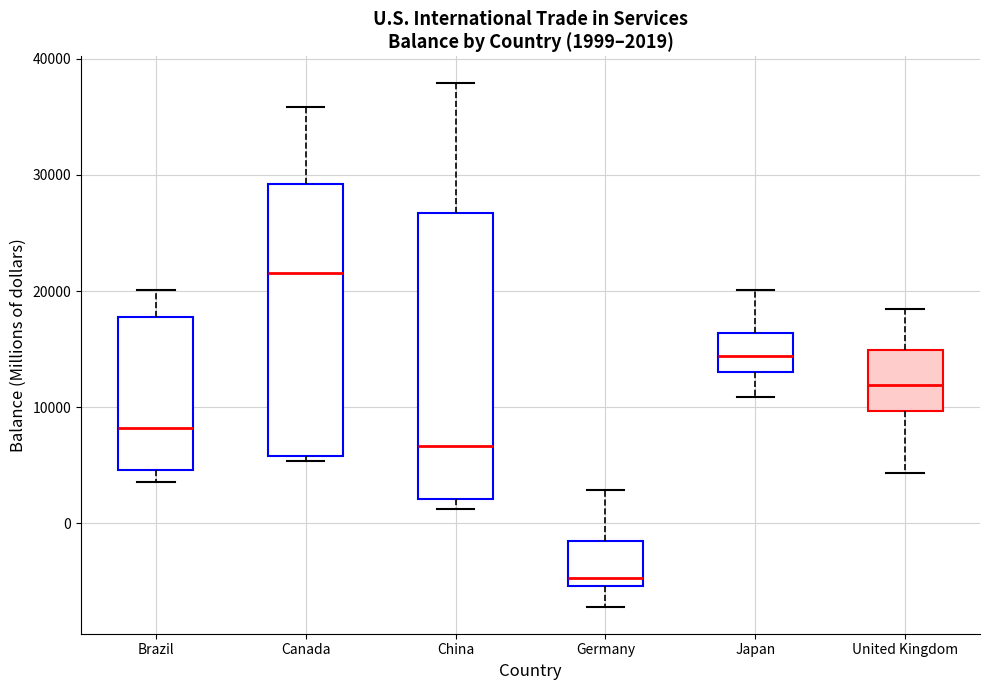

Which box's median line is the lowest?

Germany